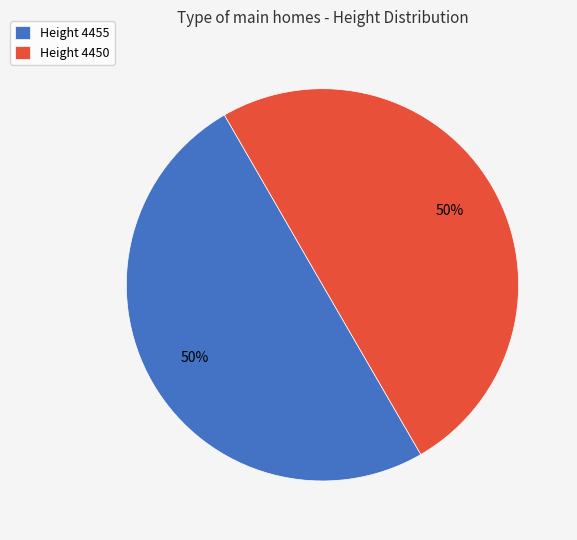

What is the ratio of the value at Height 4455 to the value at Height 4450?

1.0